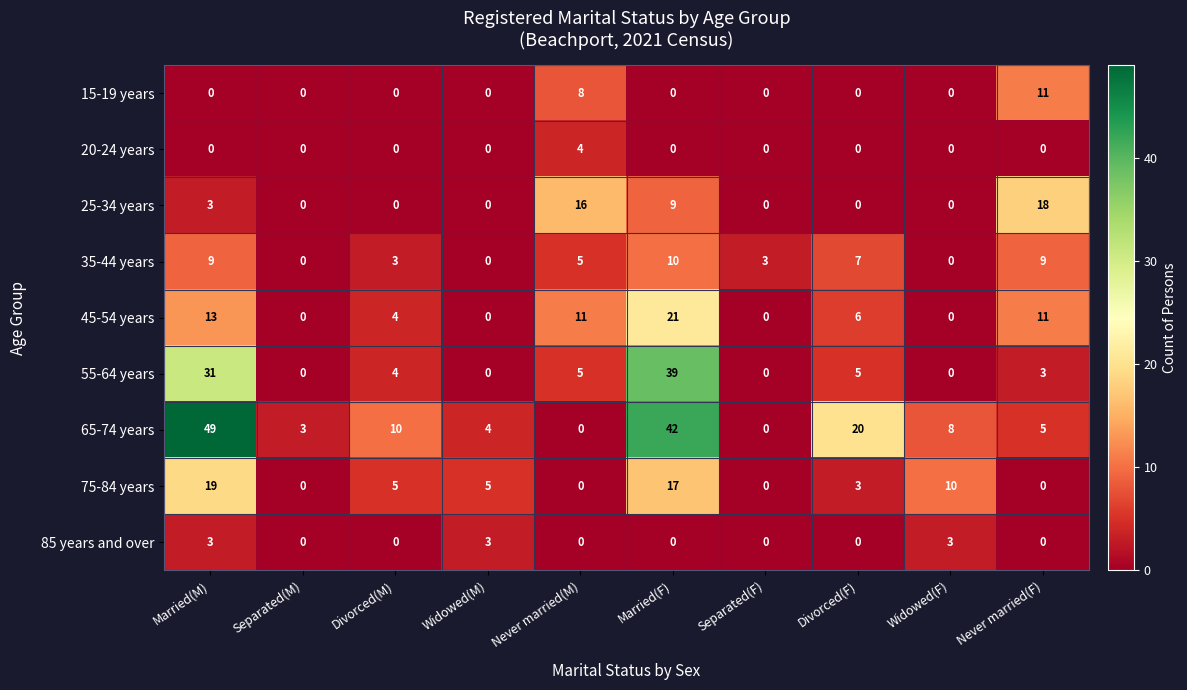

Which category has the highest value in the 35-44 years series?

Married(F)